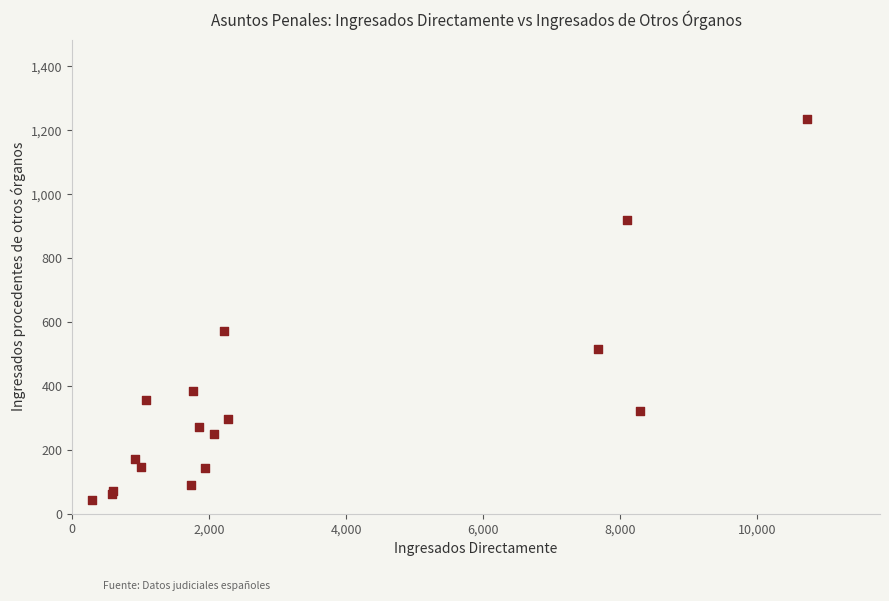

What Y value in the scatter plot is closest to 639?

573